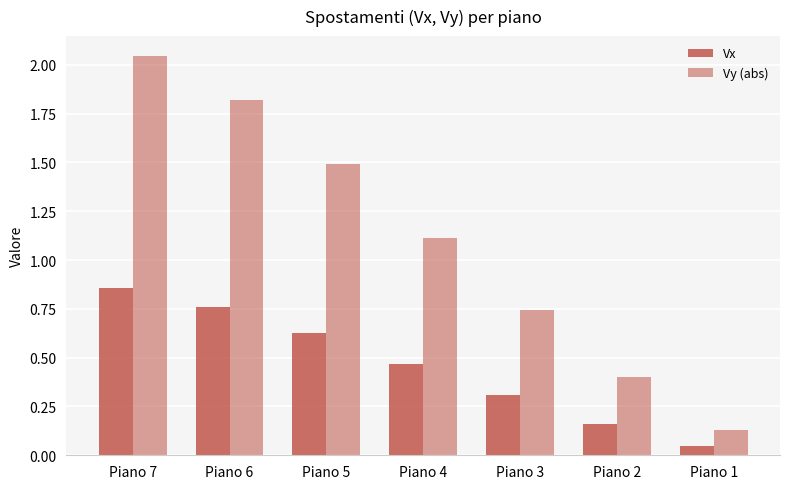

How many values in the Vy (abs) series are below 1?

3